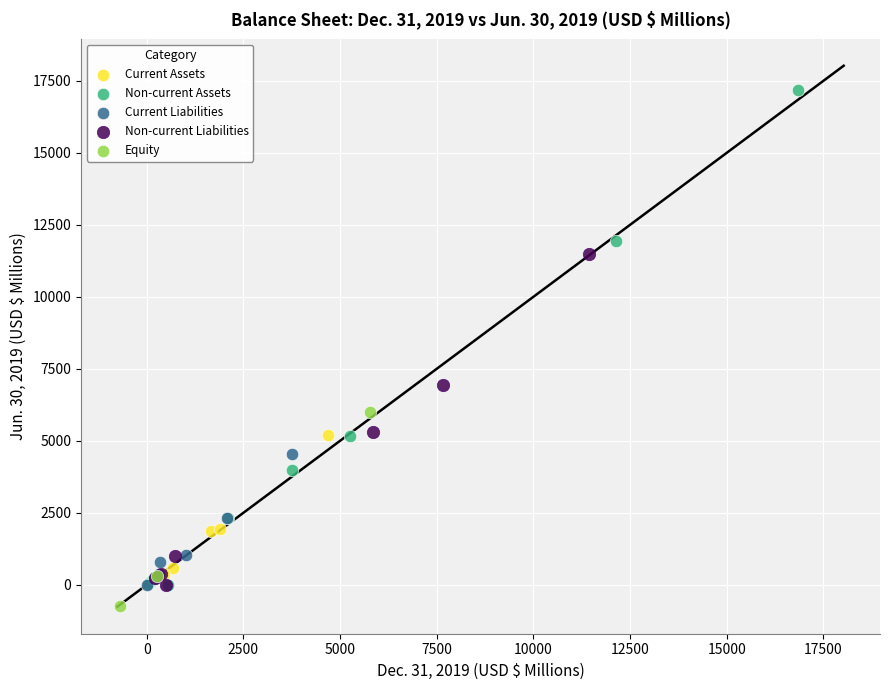

Which series reaches the maximum Y coordinate?

Non-current Assets